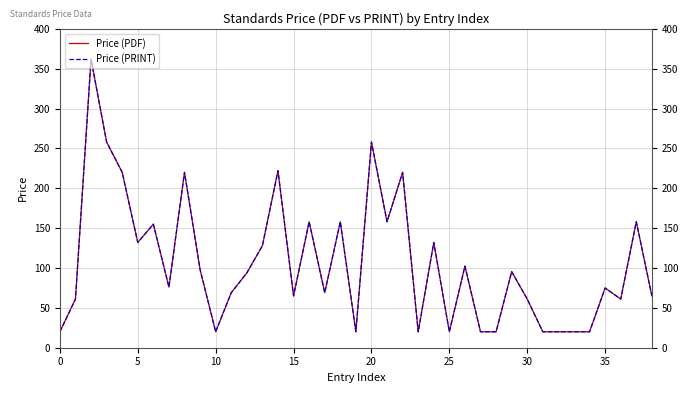

Does the chart display data point markers on the line(s)?

No